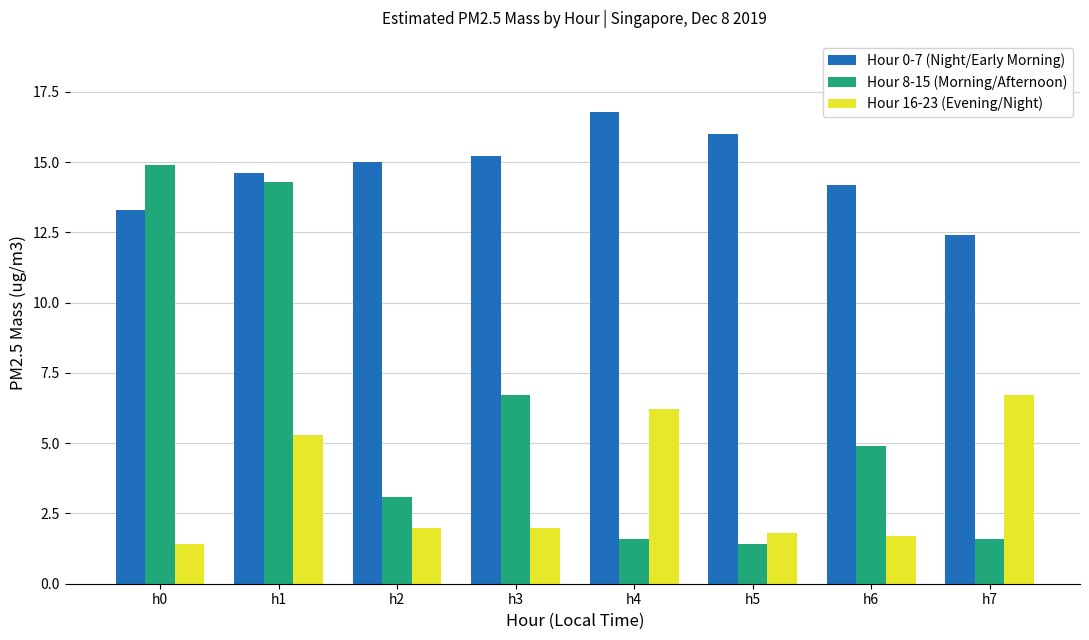

Which series has the largest total across all categories?

Hour 0-7 (Night/Early Morning)